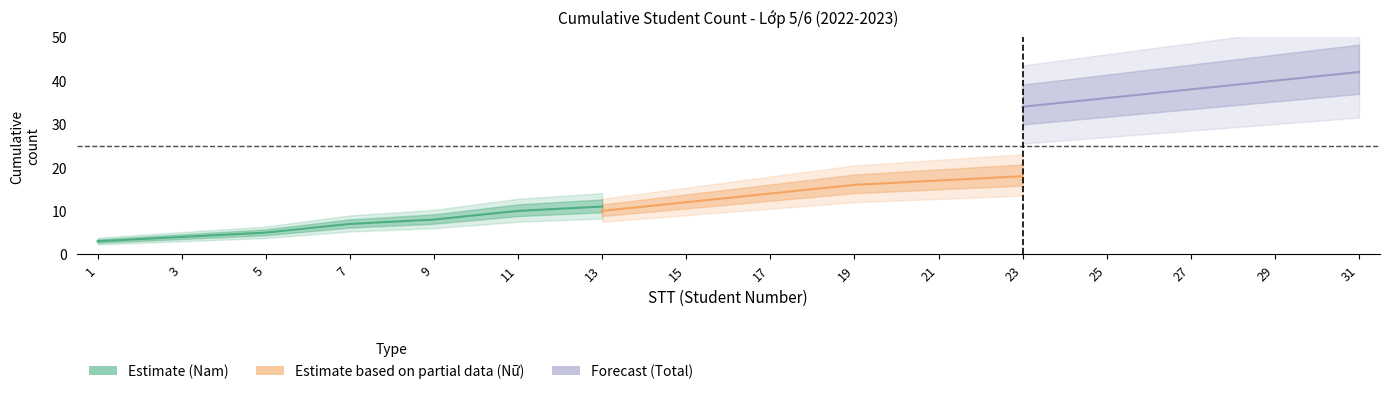

True or false: Nu_cumulative and Nam_cumulative intersect in this chart.

False